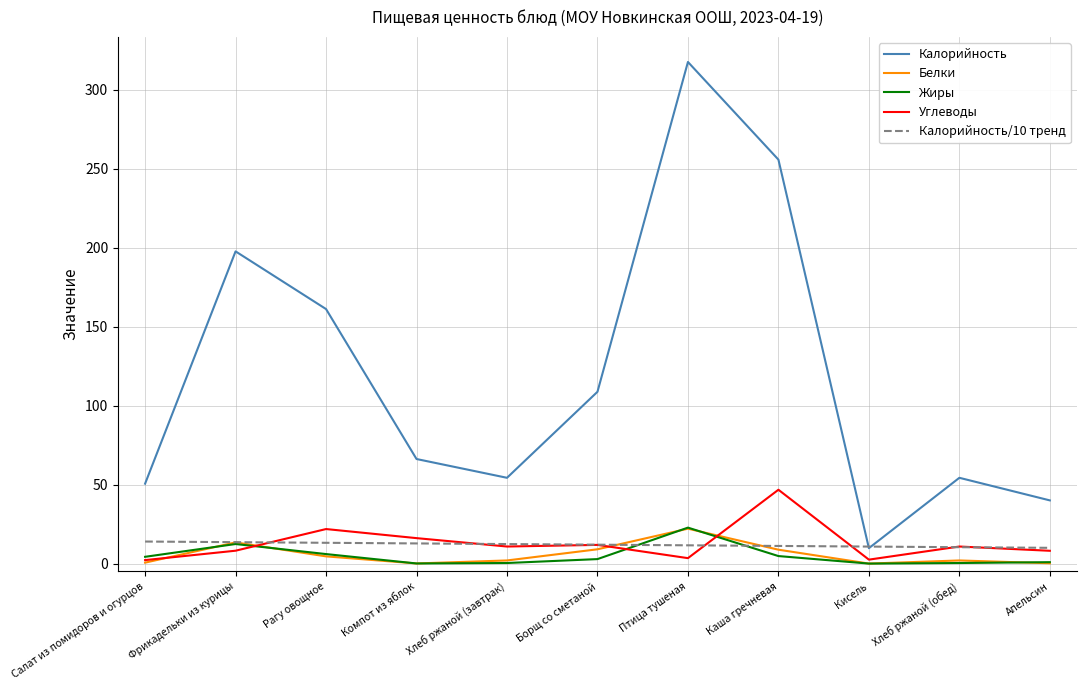

What value does the Углеводы series have at Фрикадельки из курицы?

8.2